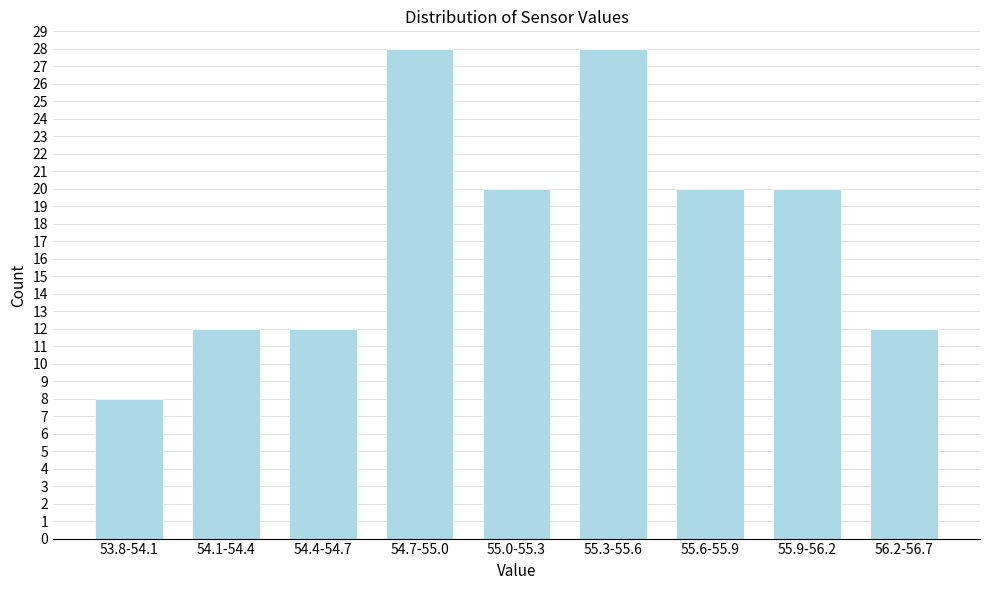

Reading left to right, list all the values displayed in this chart.

8	12	12	28	20	28	20	20	12